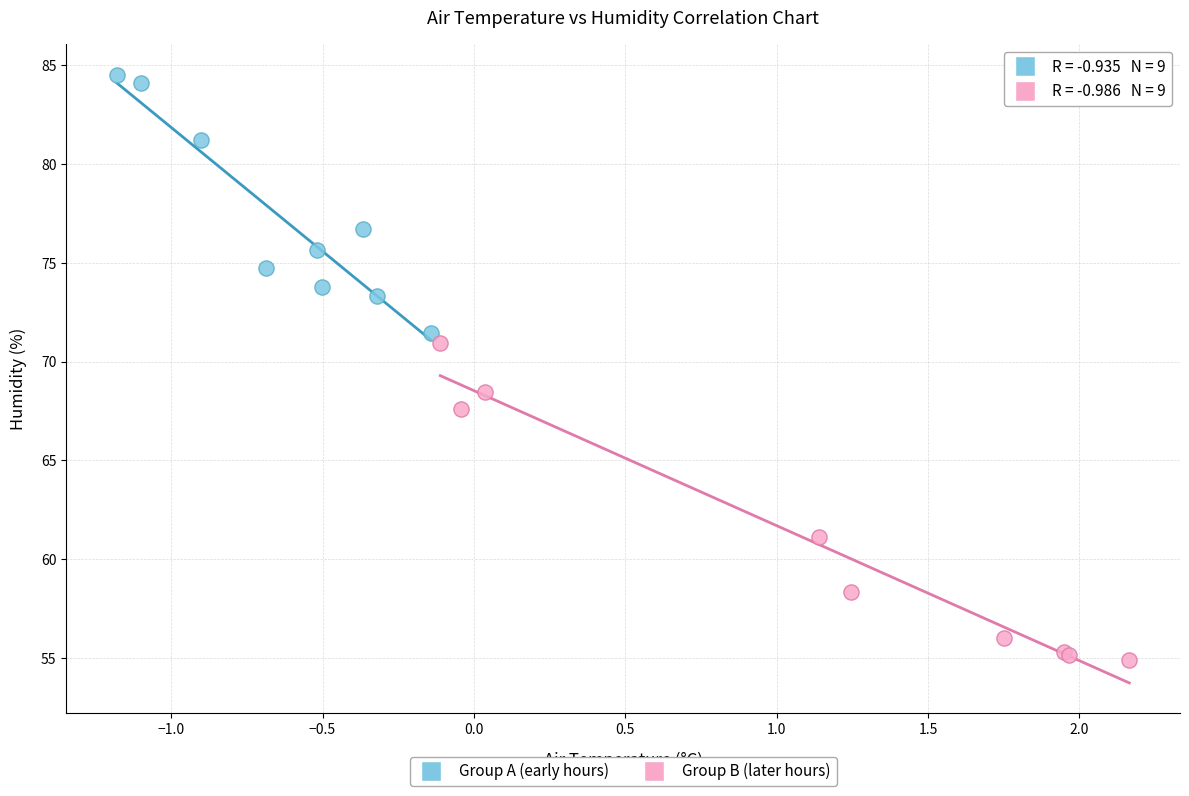

Which series has the widest spread of Y values?

Group B (later hours)